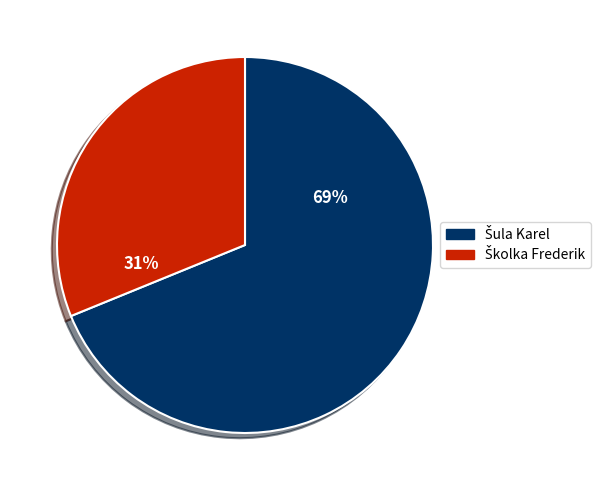

To the nearest percent, what is the difference between the largest and smallest slice percentages?

38%